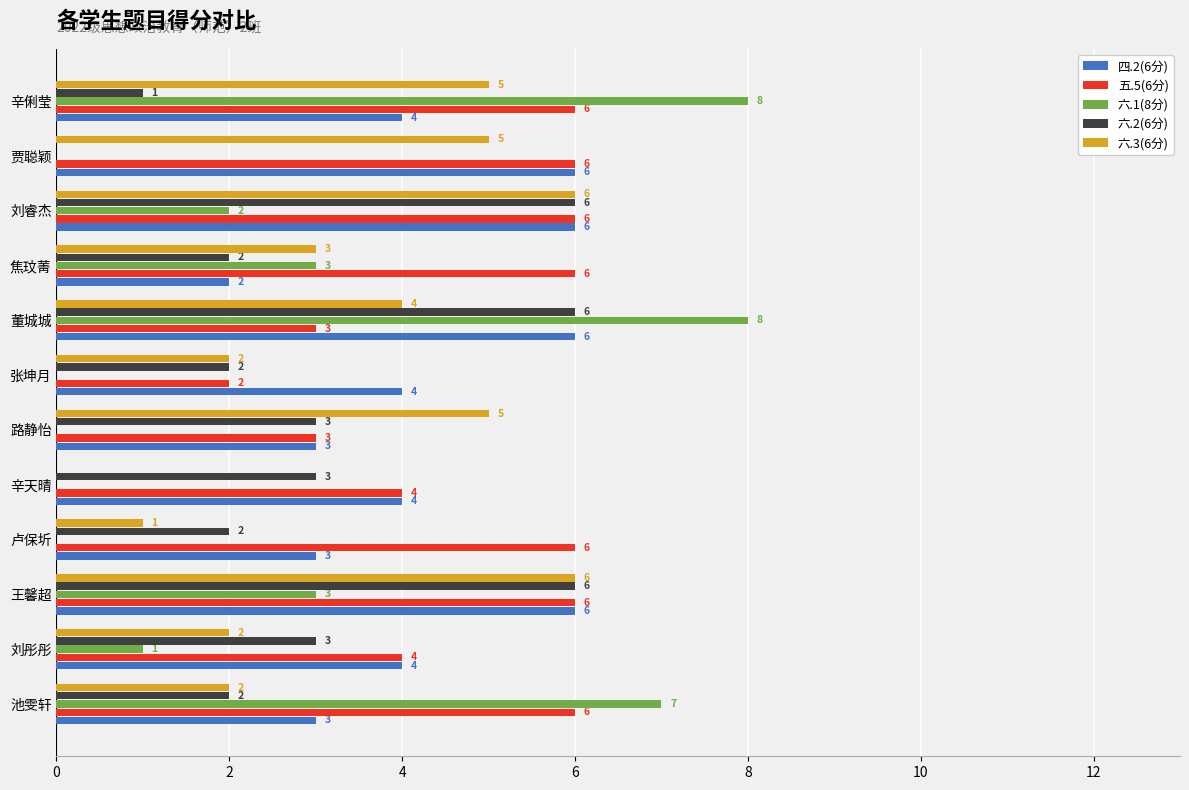

Is it true that 五.5(6分) equals 6 at 焦玟菁?

True